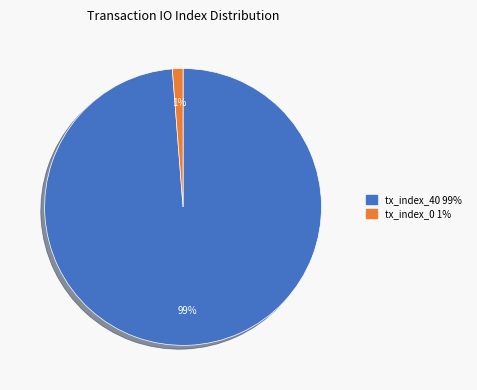

Does tx_index_0 represent more than half of the total?

No